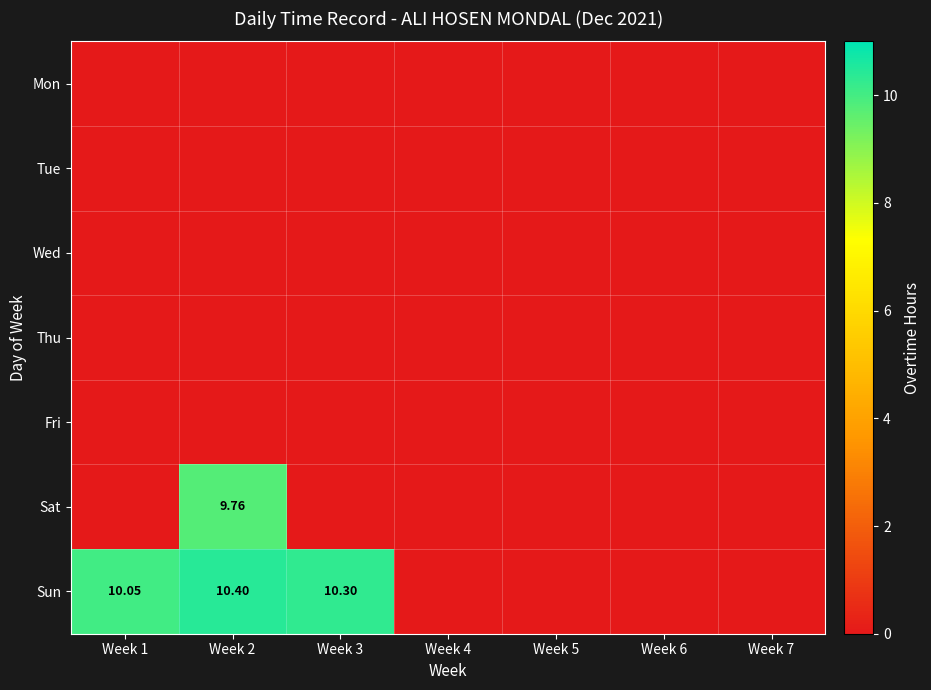

List the labels in order of Fri value, smallest first.

Week 1, Week 2, Week 3, Week 4, Week 5, Week 6, Week 7